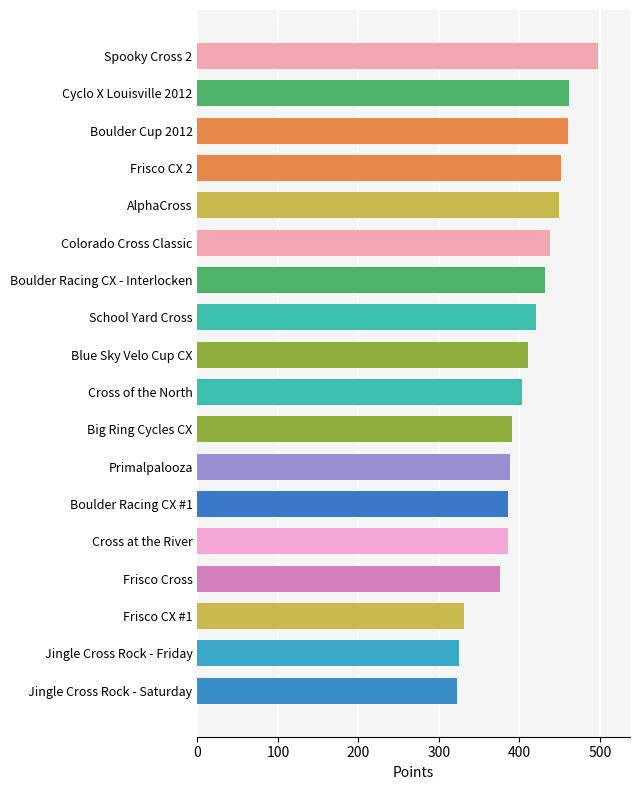

What is the difference between the second highest and minimum values?

139.2